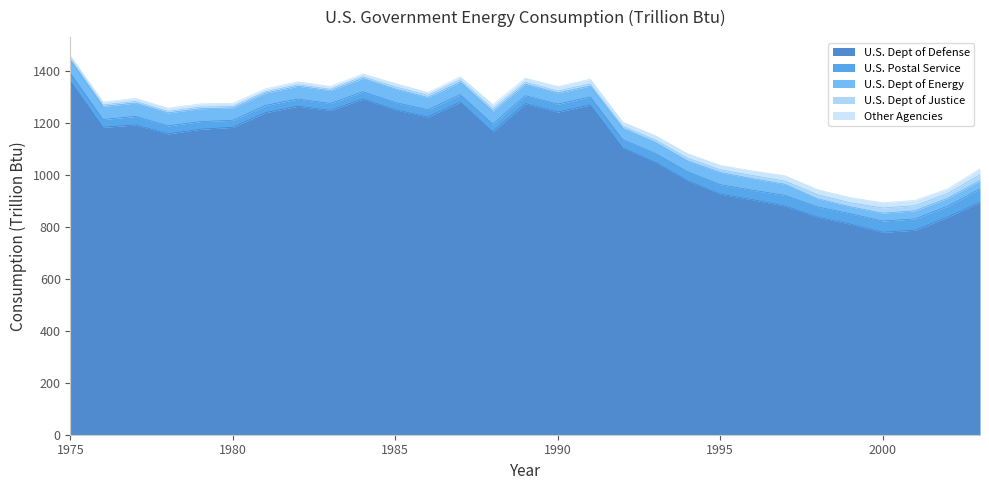

True or false: U.S. Dept of Defense and Other Agencies cross at least once.

False